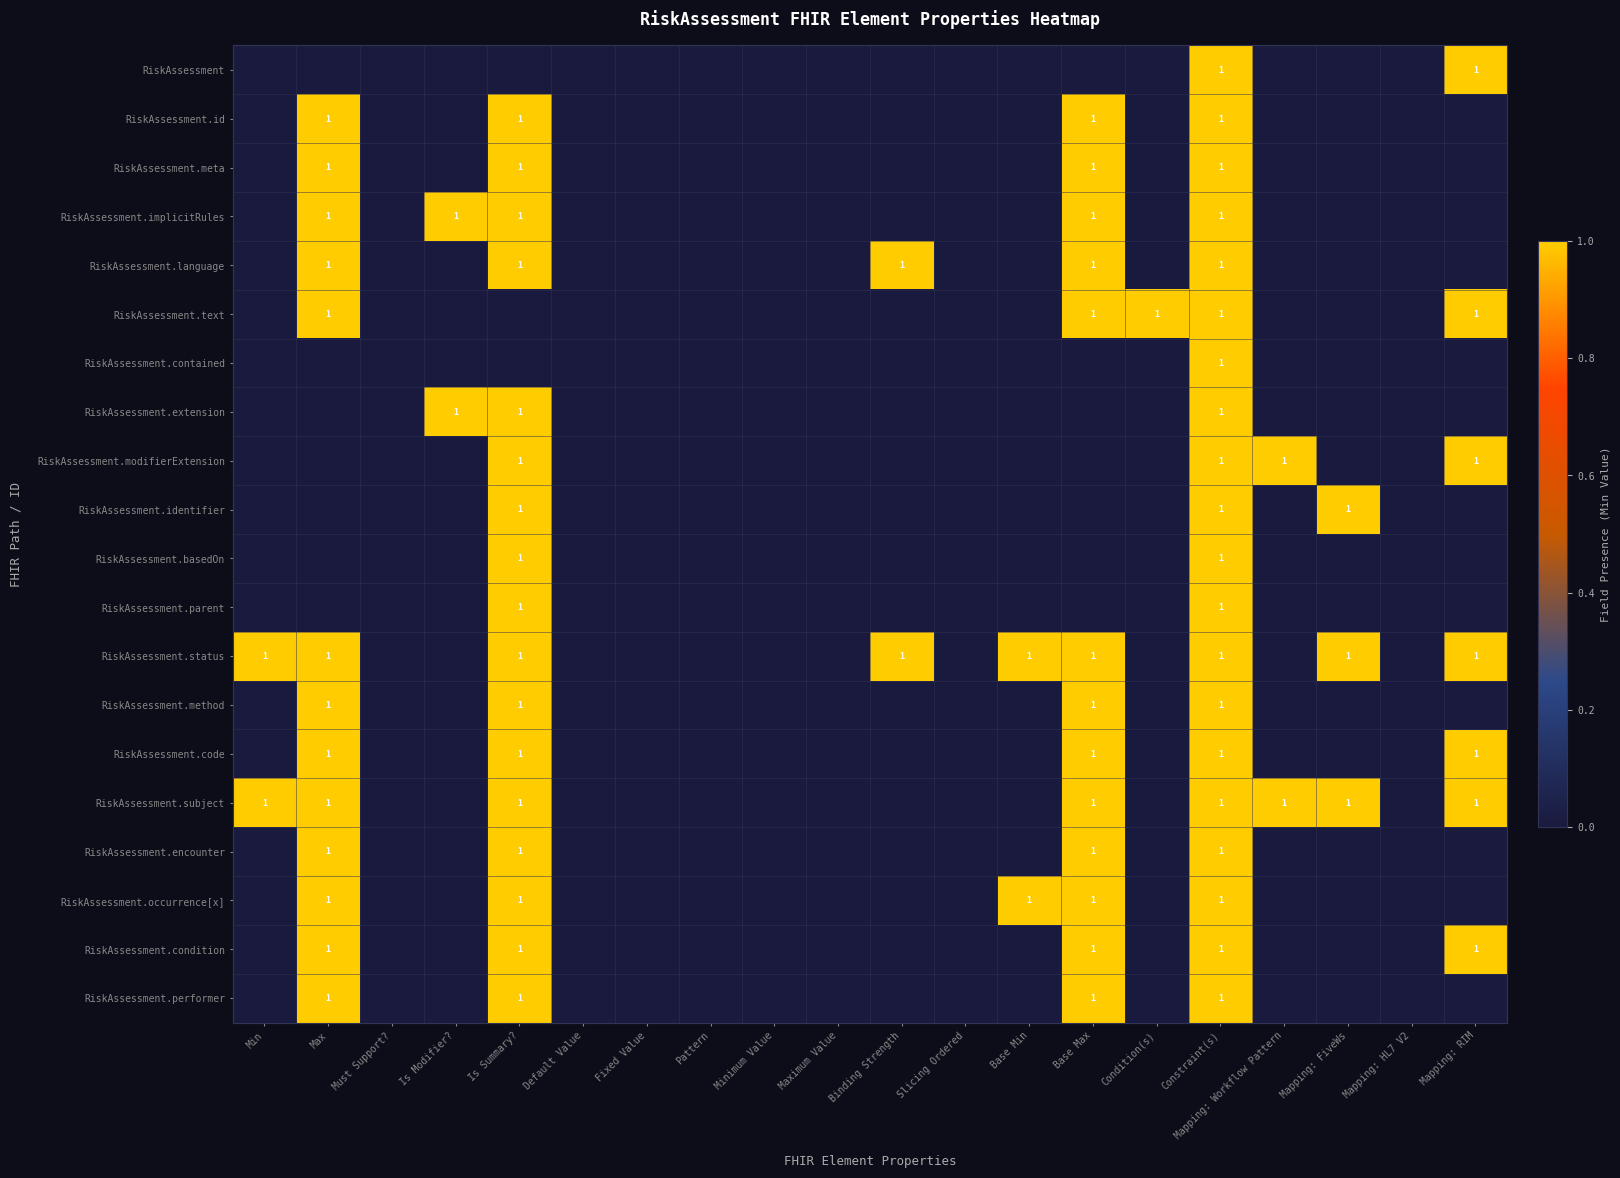

At which category is the sum across all series the highest?

Constraint(s)